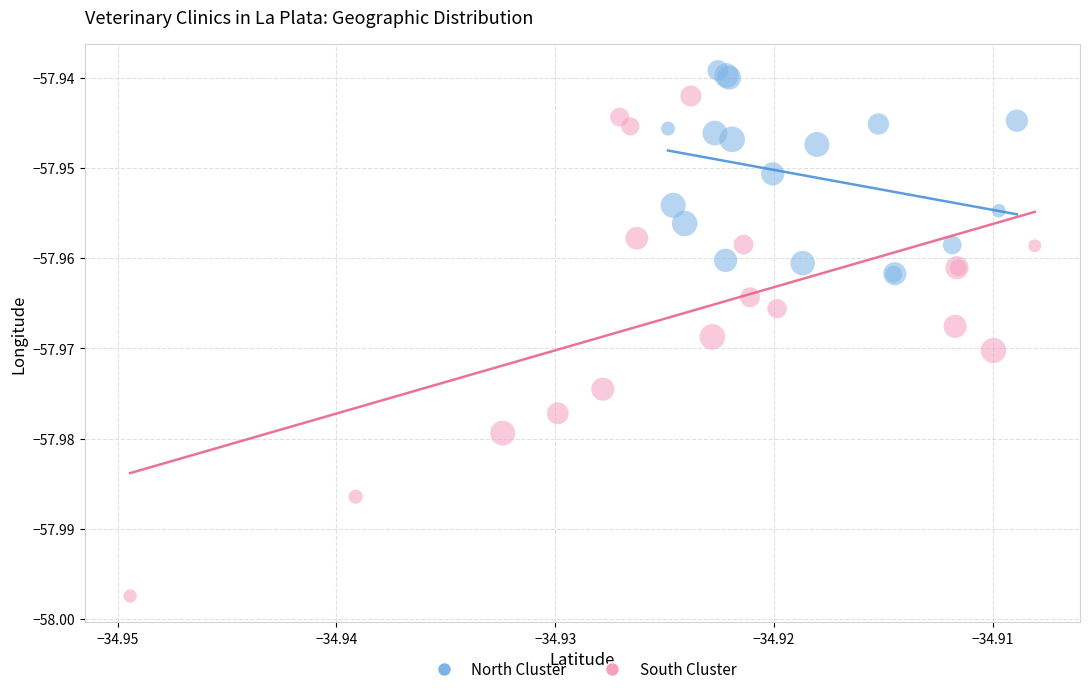

Which series has the largest Y range (max minus min)?

South Cluster